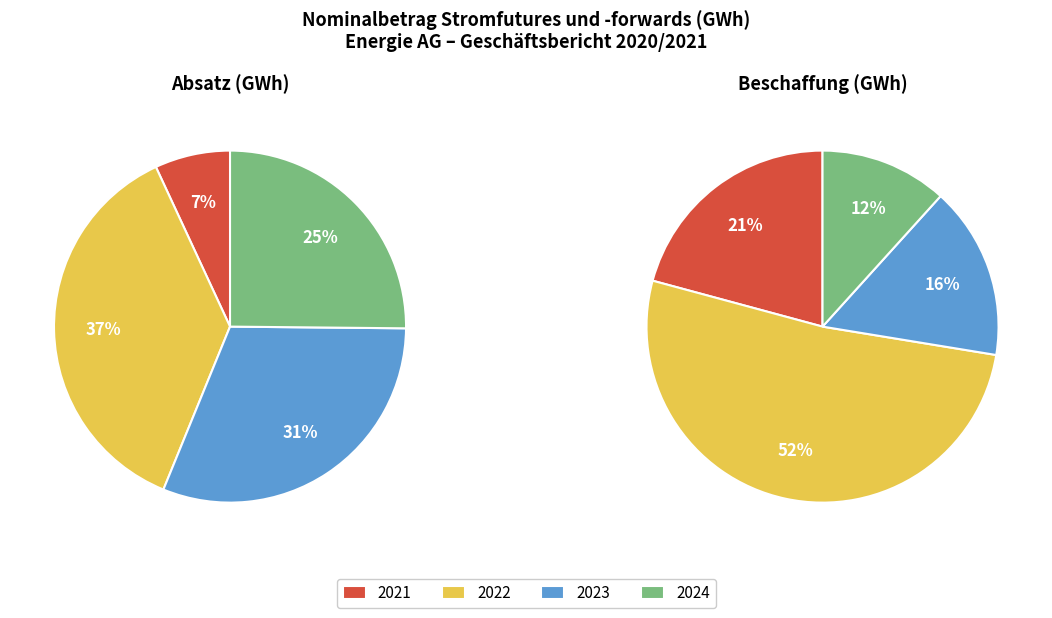

How many slices are in this pie chart?

4